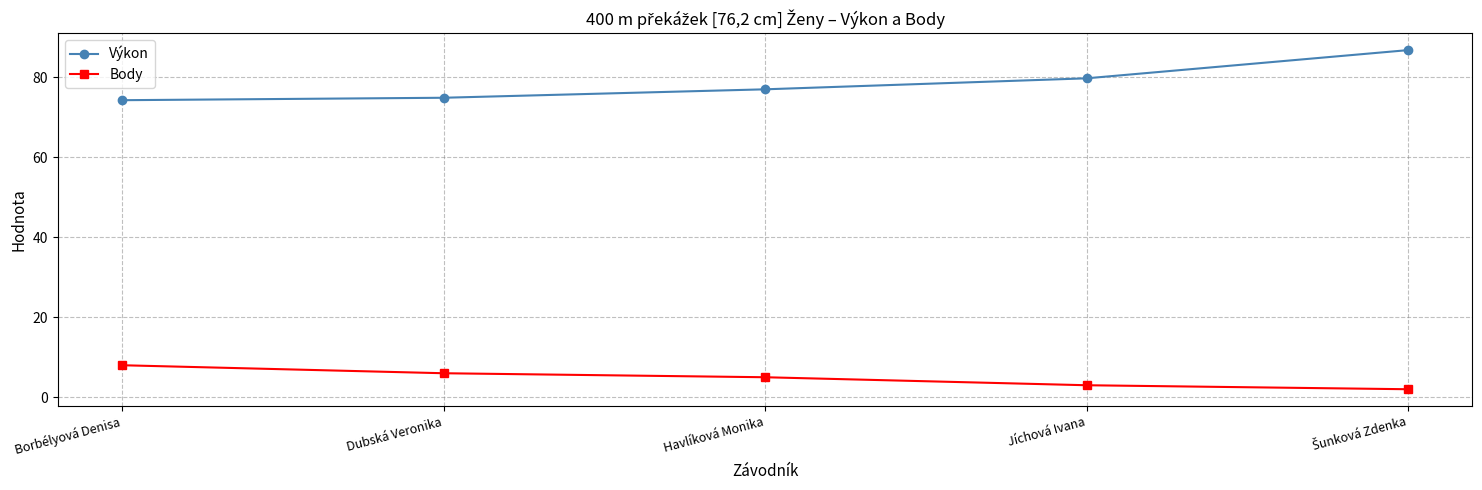

What is the average value of the Body series?

4.8